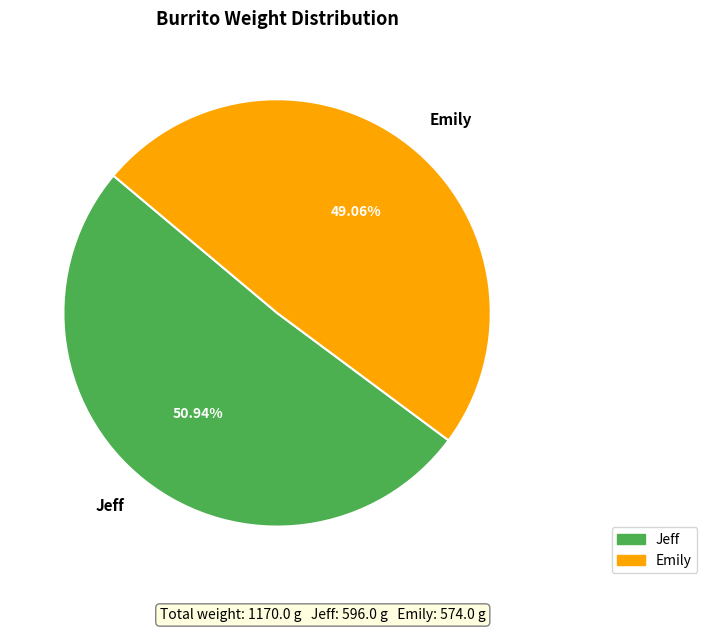

What percentage is the Emily slice, to the nearest percent?

49%